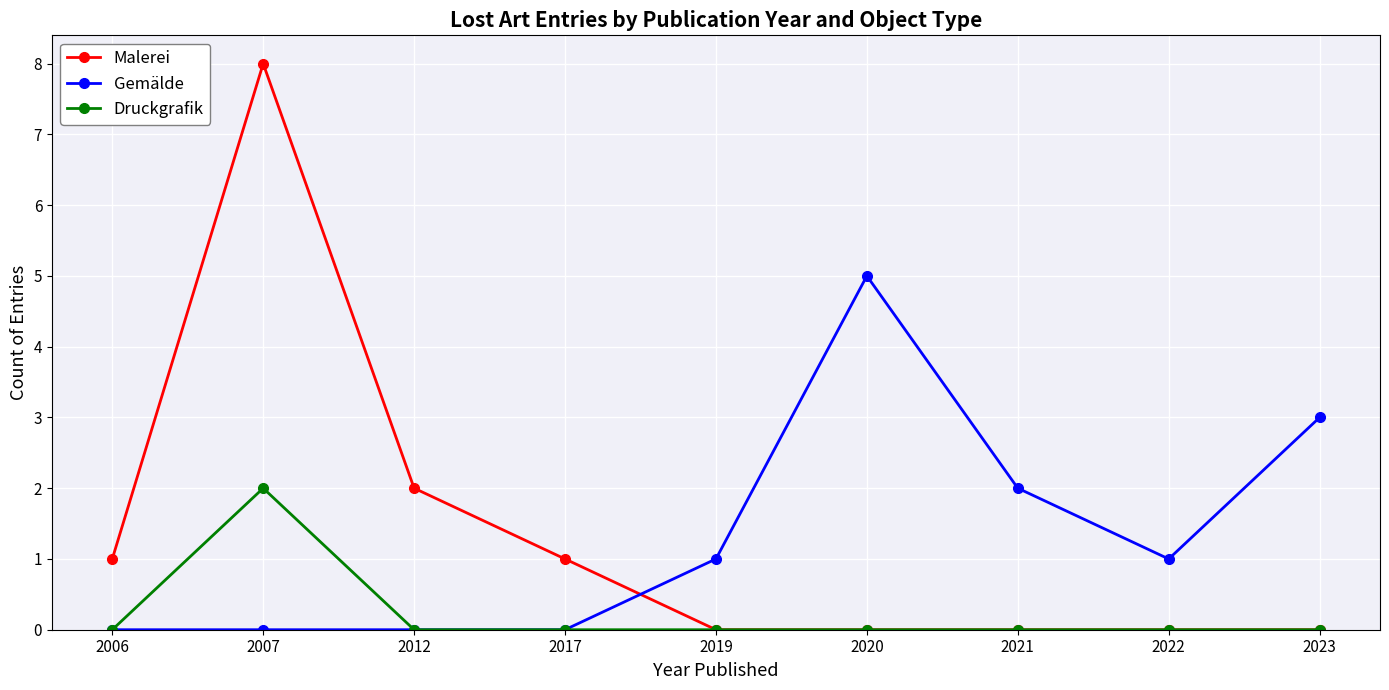

How many intersections are there between Gemälde and Malerei?

1